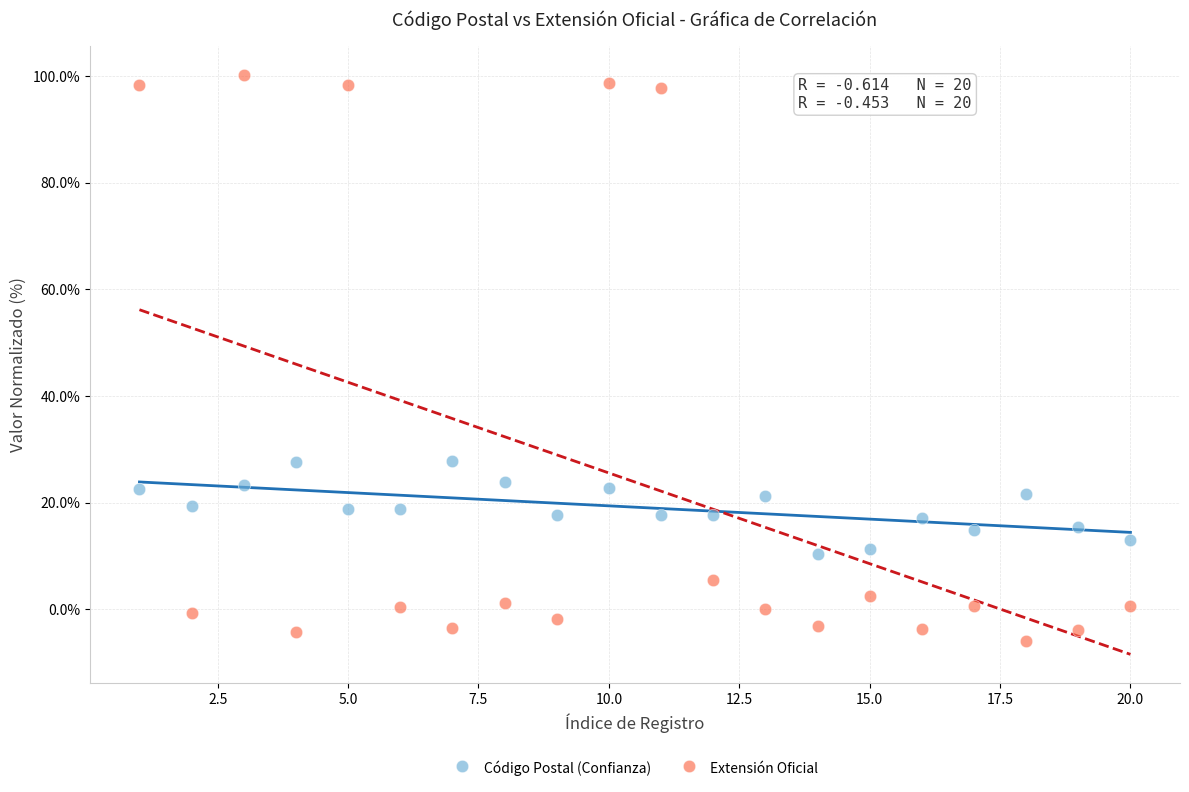

Across all data points, what is the range of Y values (max minus min)?

106.0